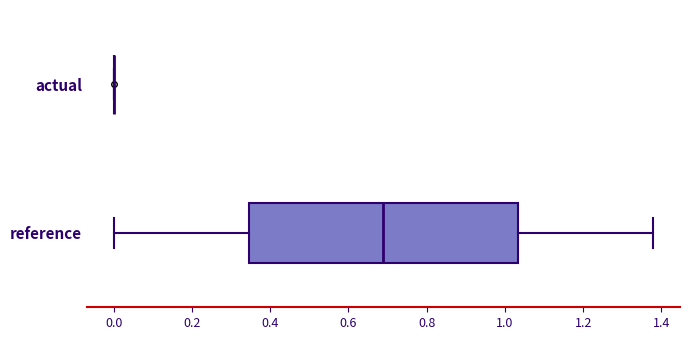

Comparing the boxes themselves (not the whiskers), which one is the widest?

reference